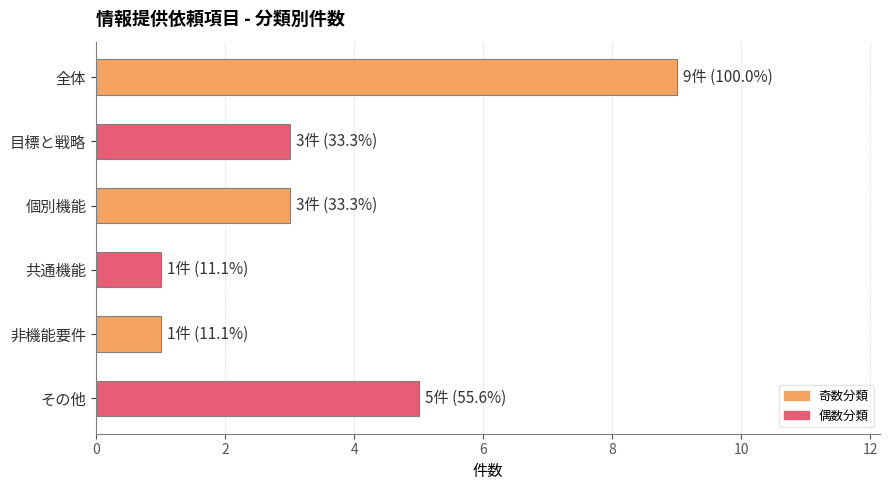

Reading top to bottom, transcribe all the data shown in this chart.

全体=9	目標と戦略=3	個別機能=3	共通機能=1	非機能要件=1	その他=5